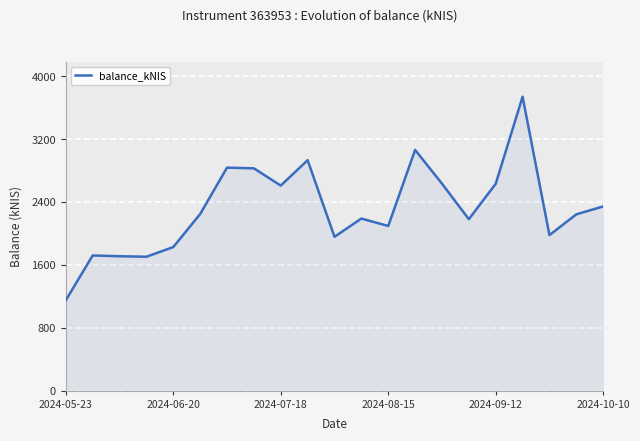

What is the greatest value displayed?

3737.4